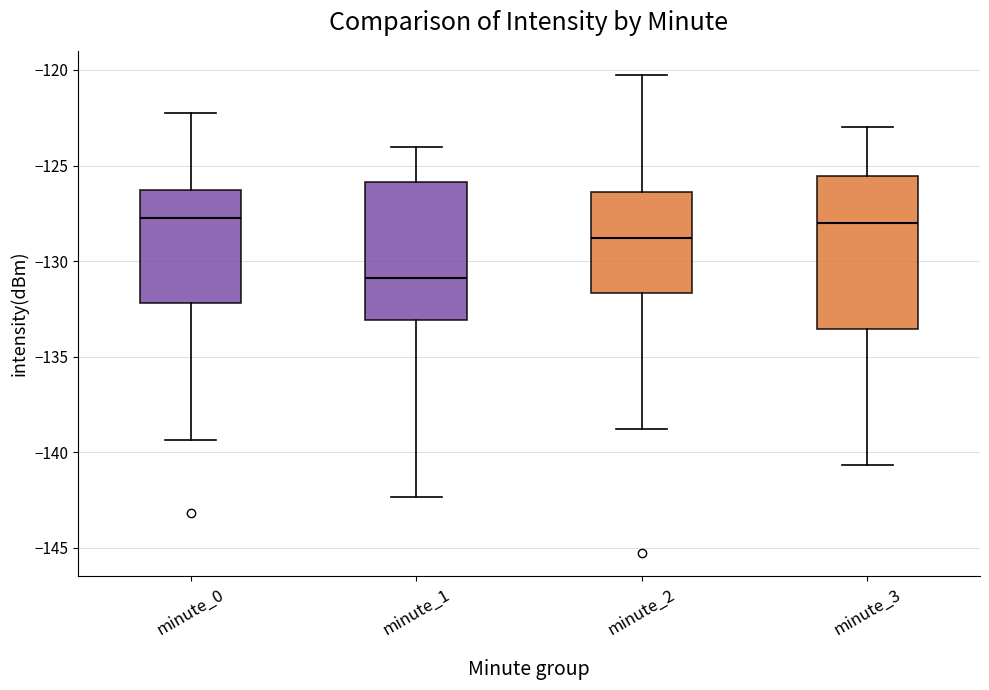

Comparing the boxes themselves (not the whiskers), which one is the tallest?

minute_3